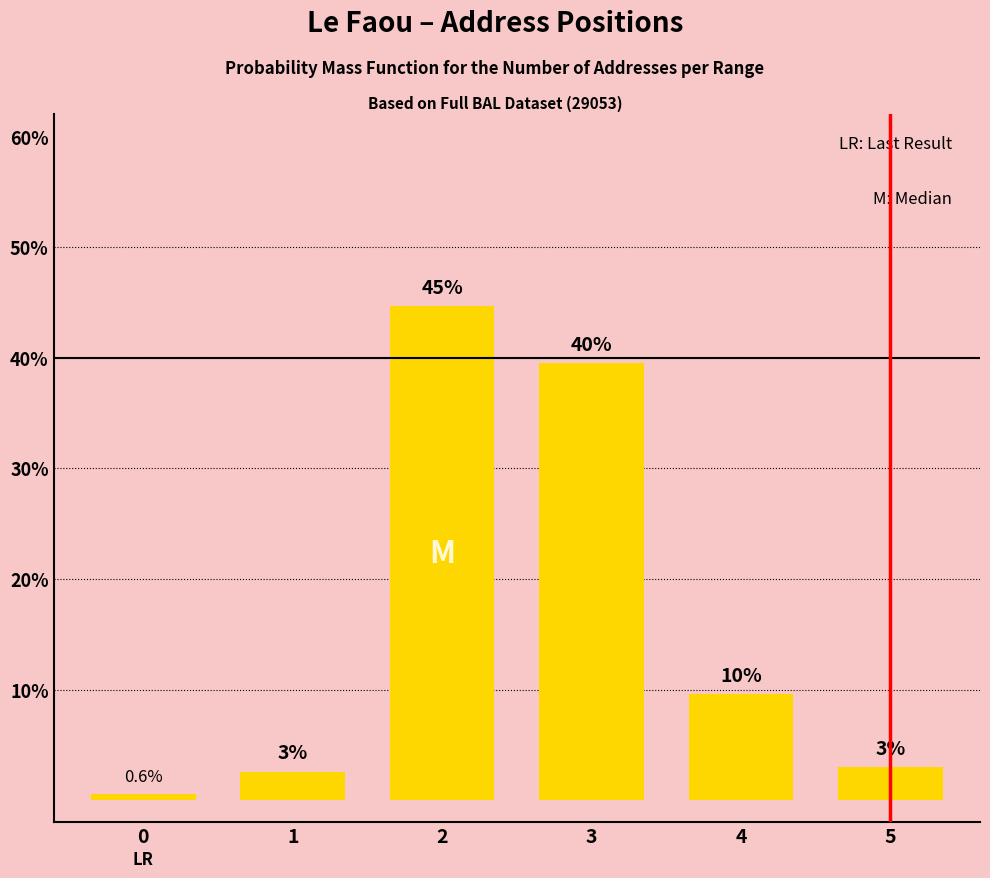

What is the maximum value shown in the chart?

44.7